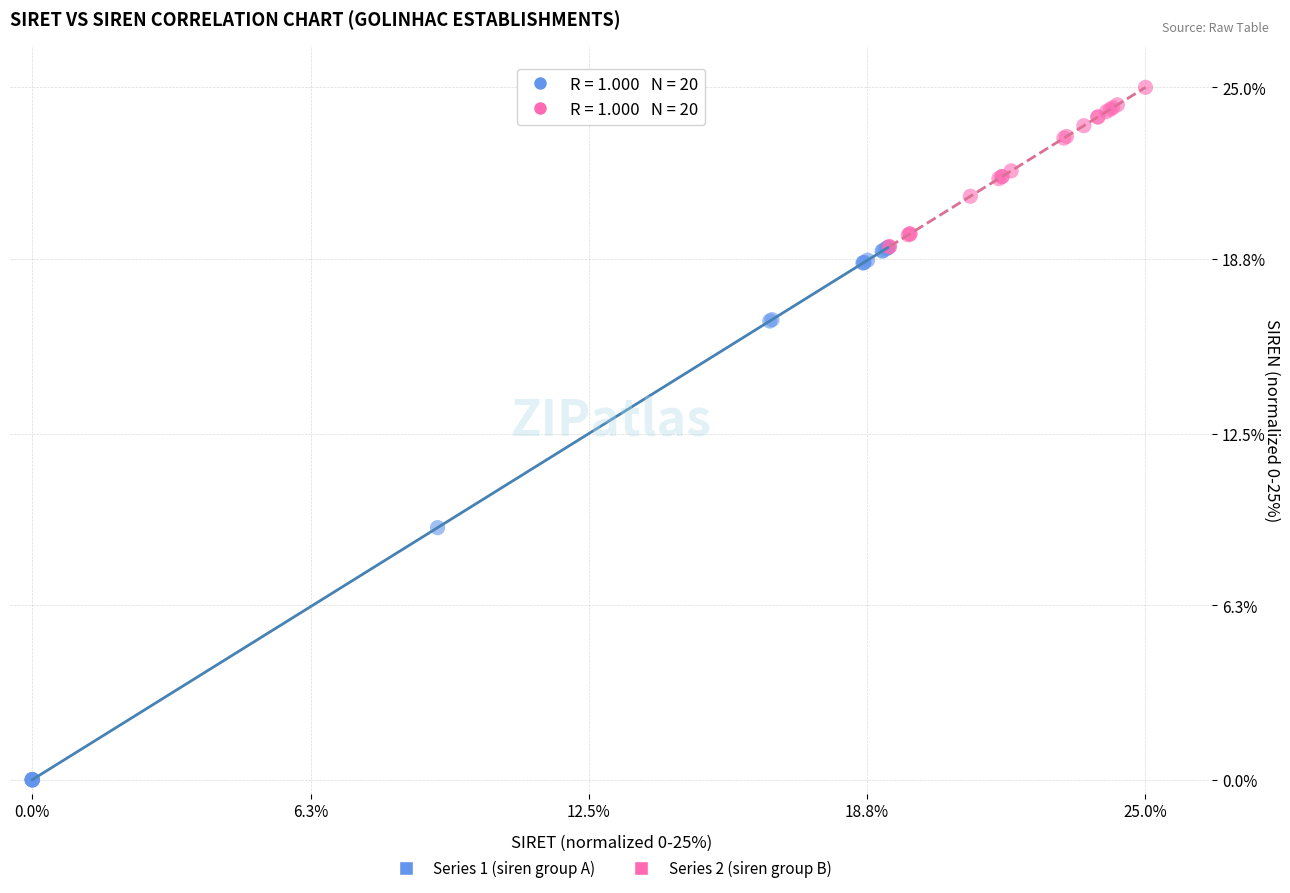

Which series has the largest Y range (max minus min)?

Series 1 (siren group A)